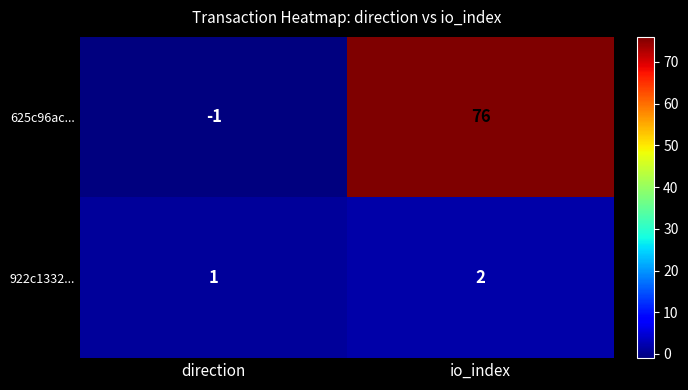

Is the value of 922c1332... at direction greater than the value of 625c96ac... at direction?

Yes